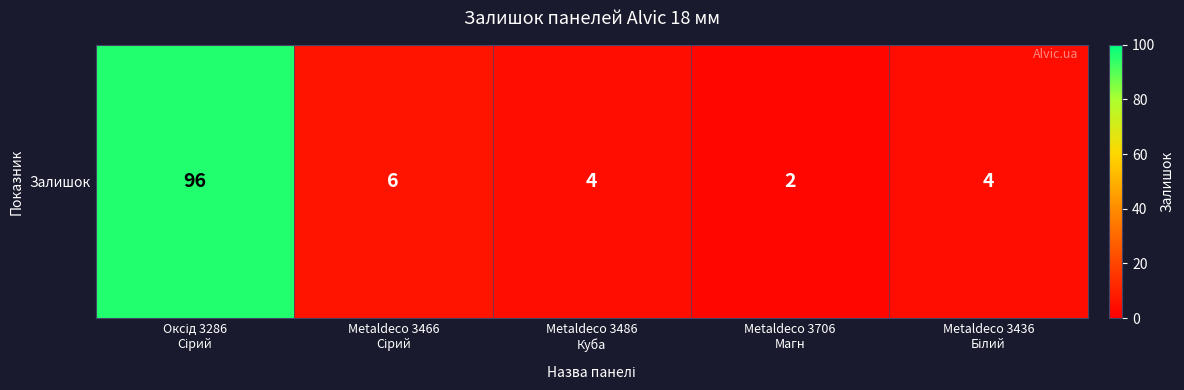

The value at Metaldeco 3466
Сірий is 4. True or false?

False